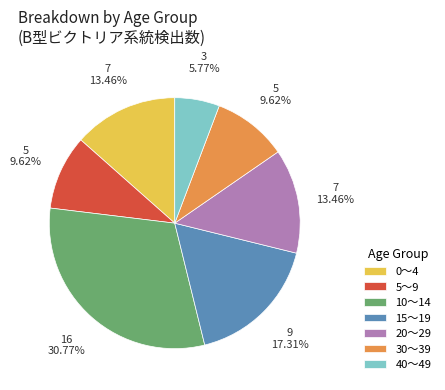

Which category has the biggest portion of the pie?

10～14